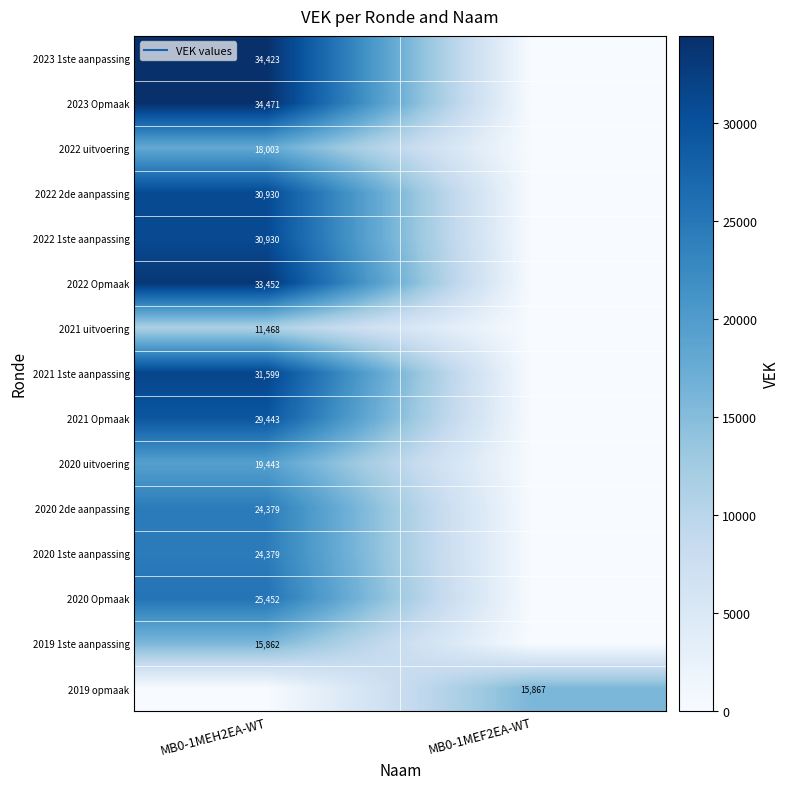

What is the sum of the 2022 Opmaak values at MB0-1MEH2EA-WT and MB0-1MEF2EA-WT?

33452